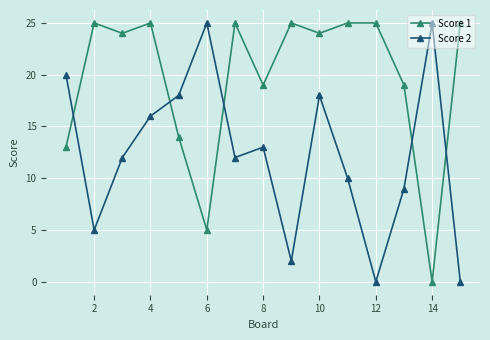

True or false: Score 1 and Score 2 cross at least once.

True